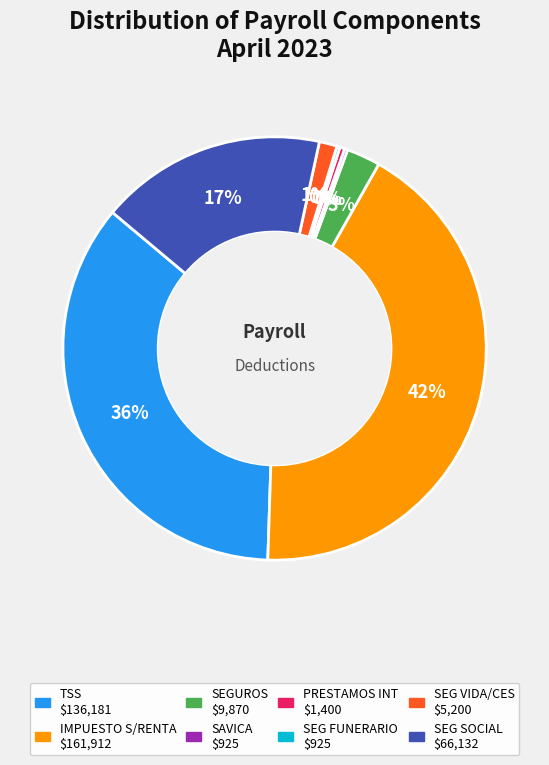

Does any single category account for the majority?

No